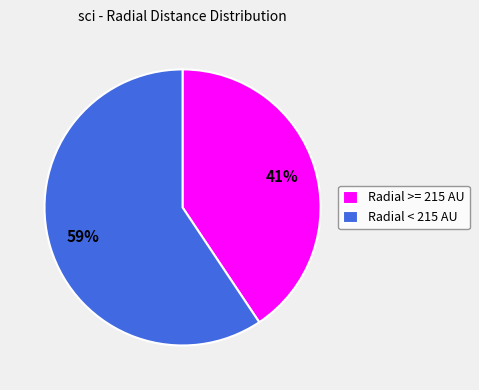

Is the sum of Radial >= 215 AU and Radial < 215 AU greater than half?

Yes